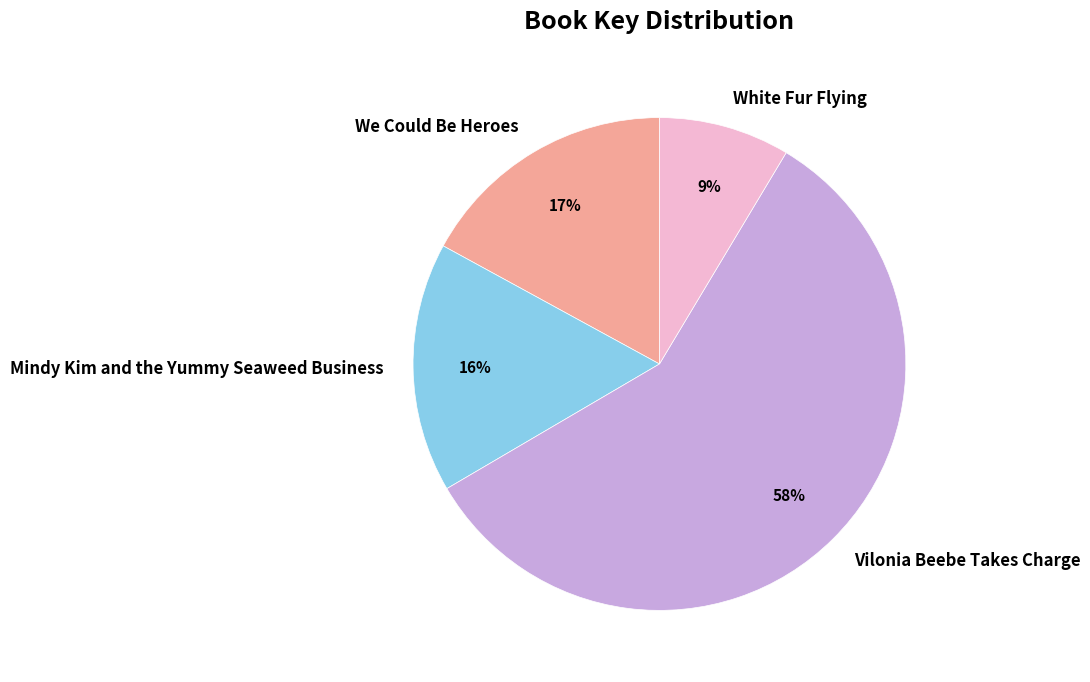

Which category has the biggest portion of the pie?

Vilonia Beebe Takes Charge